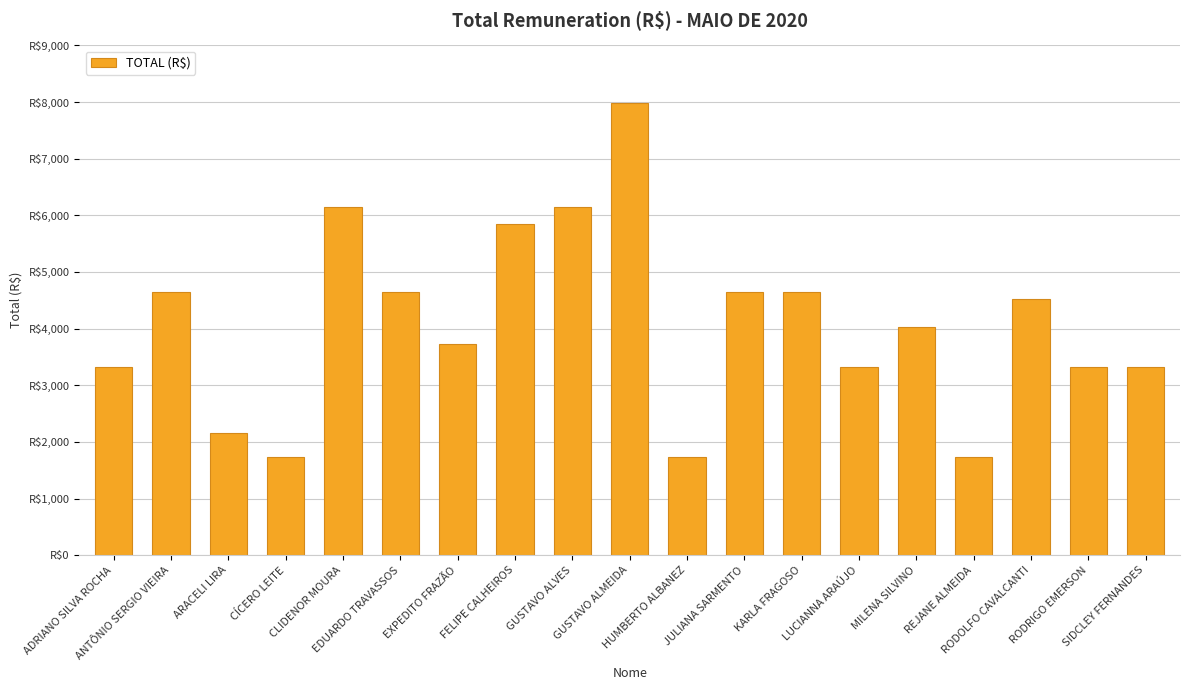

Reading left to right, what are all the values shown in this chart?

3322.2	4651.1	2159.4	1727.5	6146.1	4651.1	3720.9	5847.1	6146.1	7973.3	1727.5	4651.1	4651.1	3322.2	4036.5	1727.5	4518.2	3322.2	3322.2